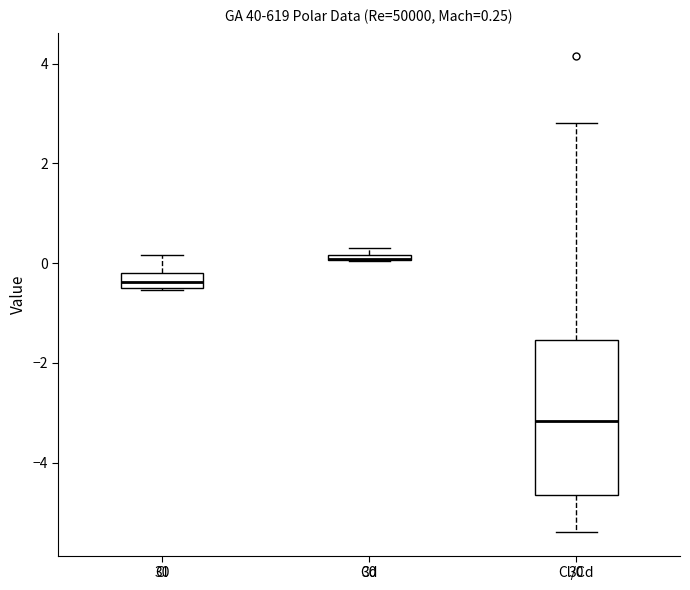

Which box is the tallest, from its lower edge to its upper edge?

Cl/Cd